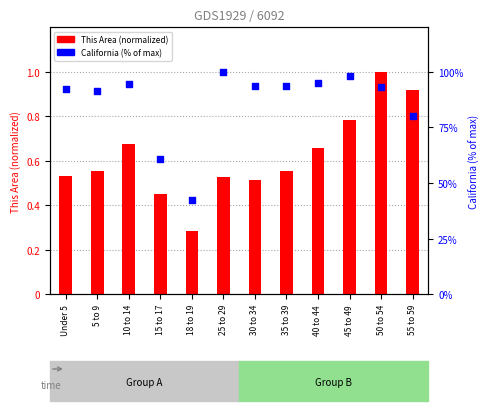

Which has a higher value, 15 to 17 or 30 to 34?

30 to 34